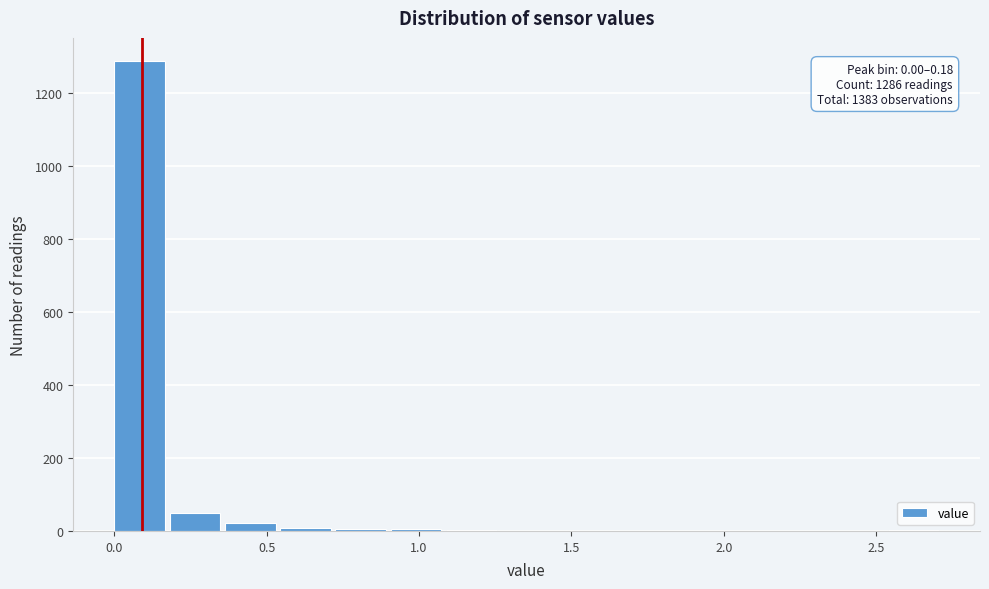

Around what value on the x-axis is the tallest bar? Give the approximate position of its centre, as read against the axis.

0.10